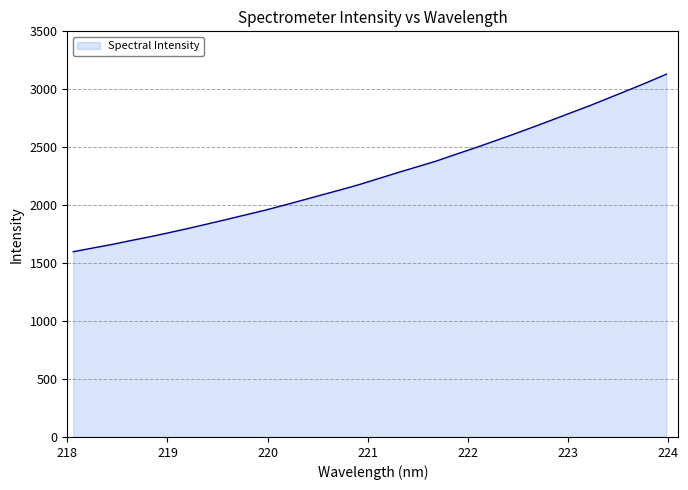

What is the greatest value displayed?

3130.2